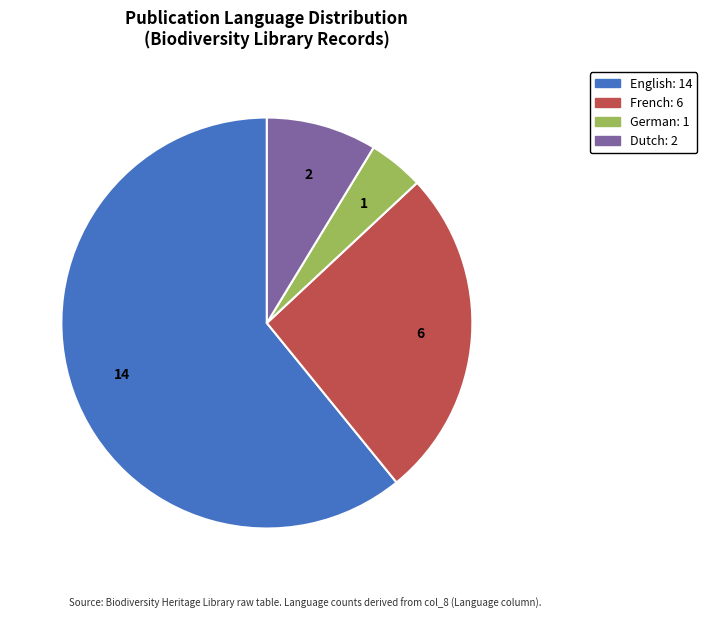

Does any single category account for the majority?

Yes